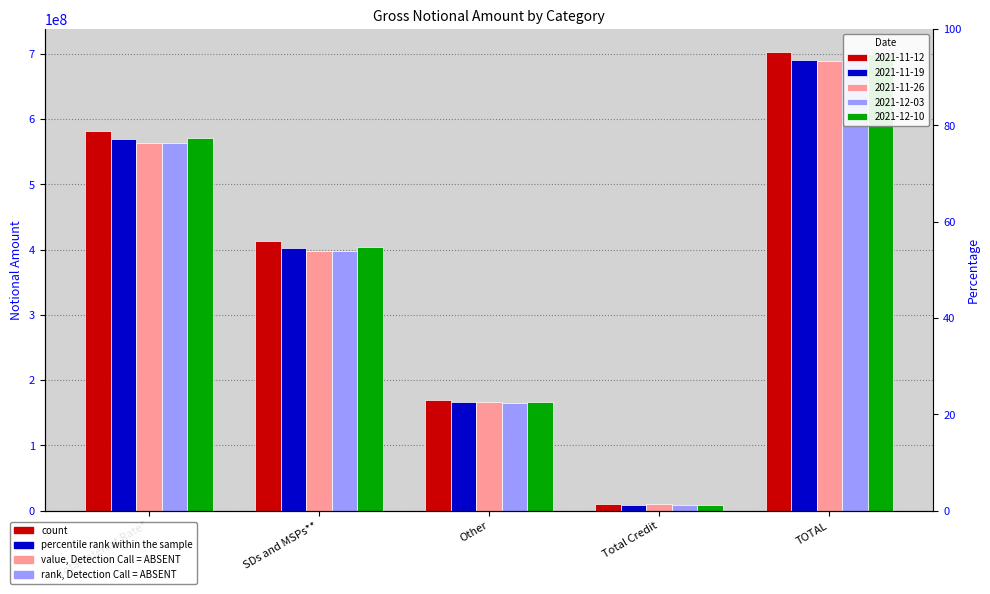

What value does the 2021-11-19 series have at Total Interest Rate*, to the nearest 10?

569209390